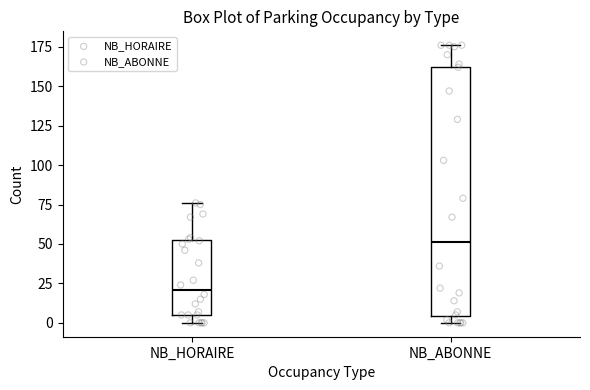

Reading left to right, transcribe this box plot: for each box, give where its median line is, the range the box spans, and where its two whiskers end, as read against the y-axis. The values are not printed on the chart, so give them approximately, as read against the axis.

NB_HORAIRE: median 20, box 5 to 50, whiskers 0 to 75
NB_ABONNE: median 50, box 5 to 165, whiskers 0 to 175